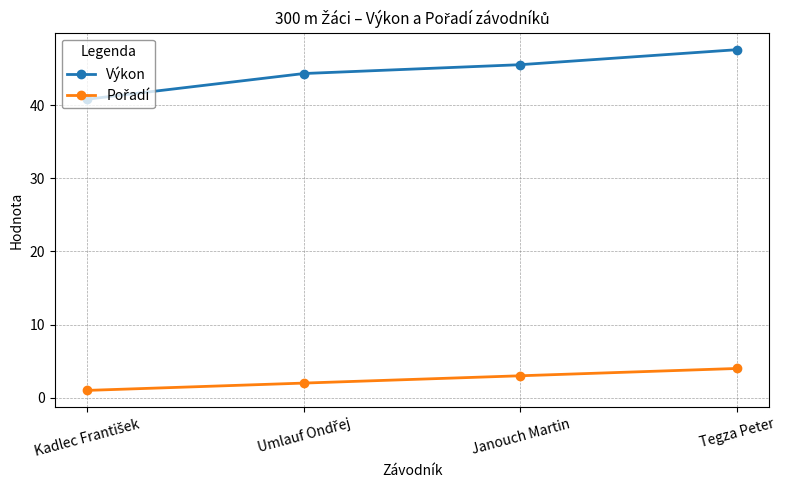

What is the difference between the second highest and minimum values in the Výkon series?

4.7